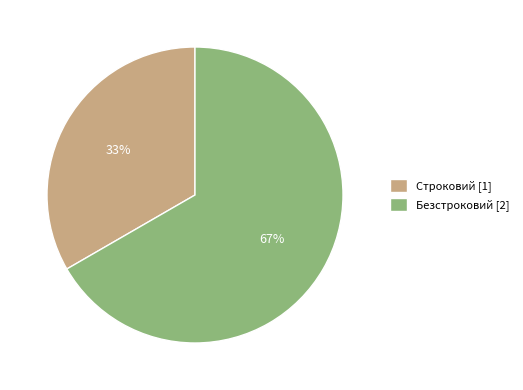

Between Строковий and Безстроковий, which is larger?

Безстроковий